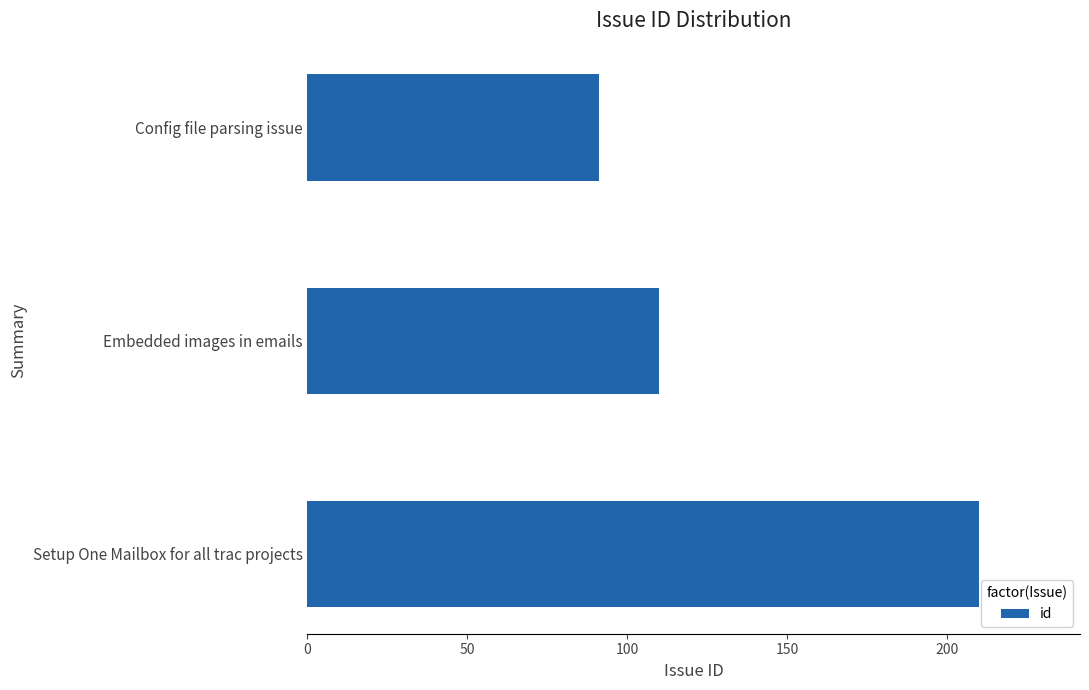

What is the ratio of the value at Config file parsing issue to the value at Embedded images in emails?

0.8